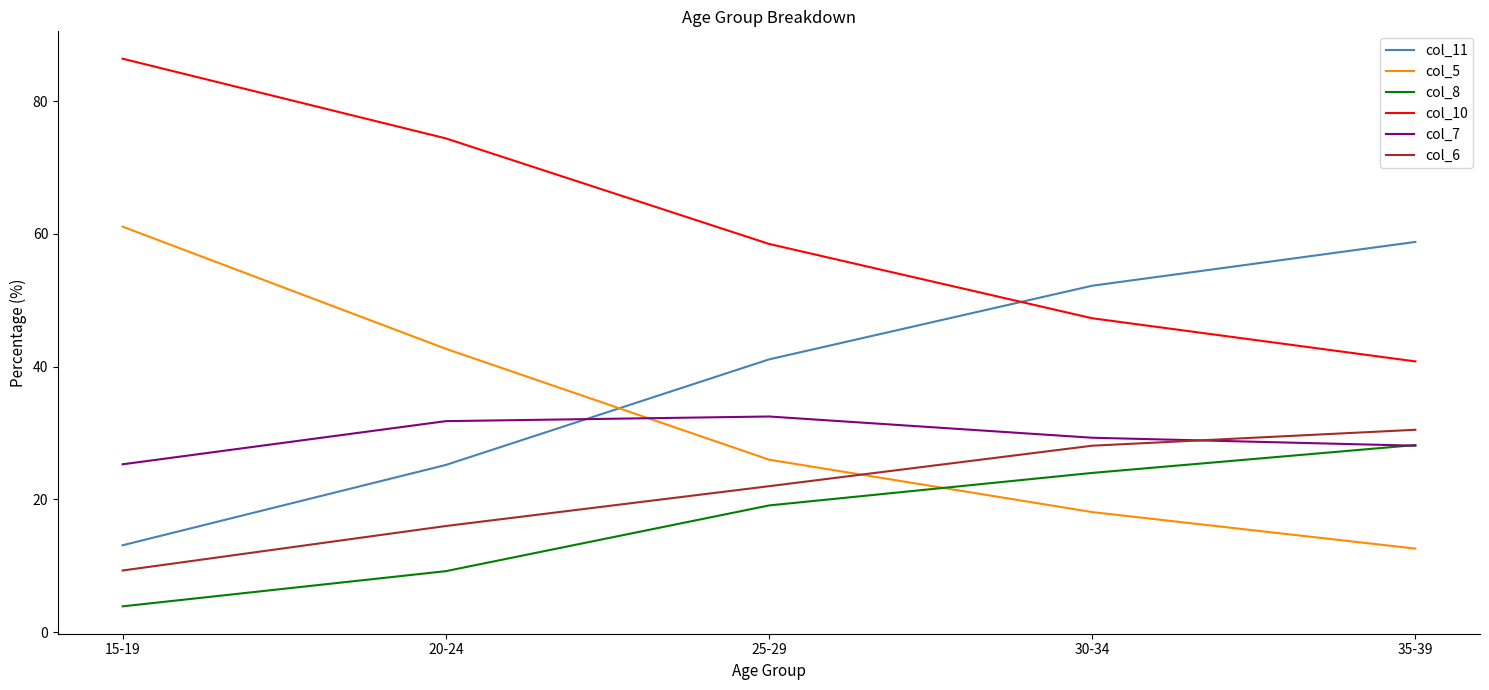

True or false: col_10 and col_8 cross at least once.

False